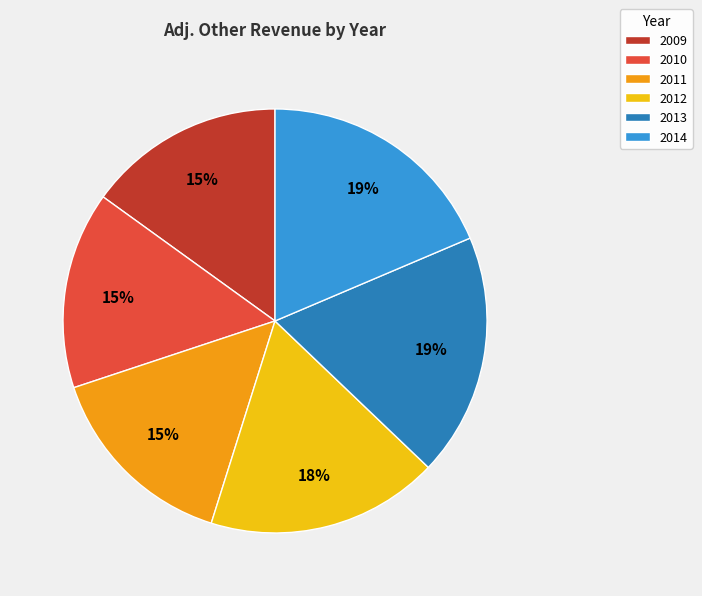

The 2012 slice represents 18% of the pie. True or false?

True